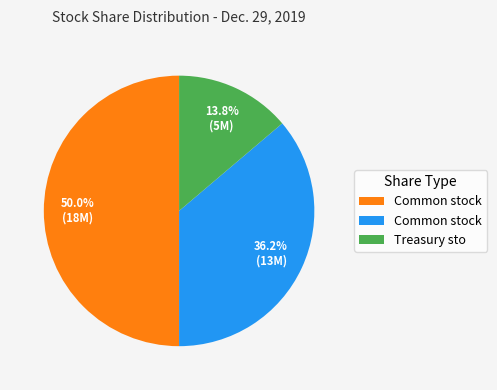

How many segments does this pie chart have?

3